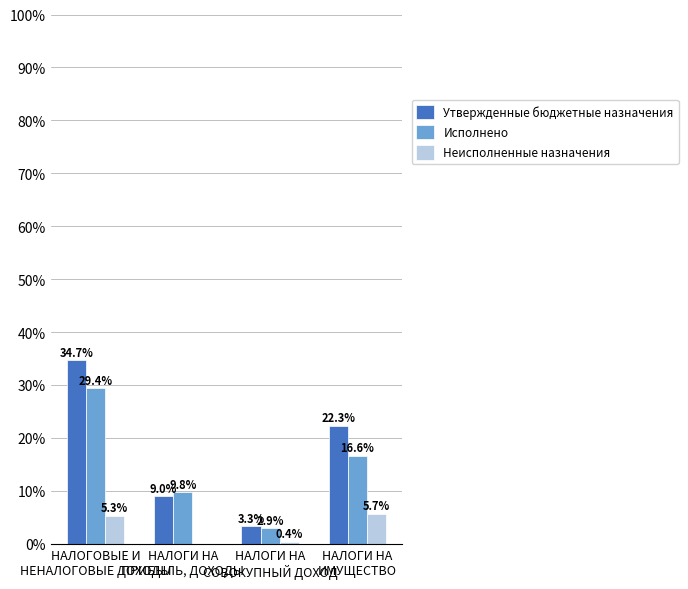

Where does the Исполнено series first go above 1983860?

НАЛОГОВЫЕ И
НЕНАЛОГОВЫЕ ДОХОДЫ